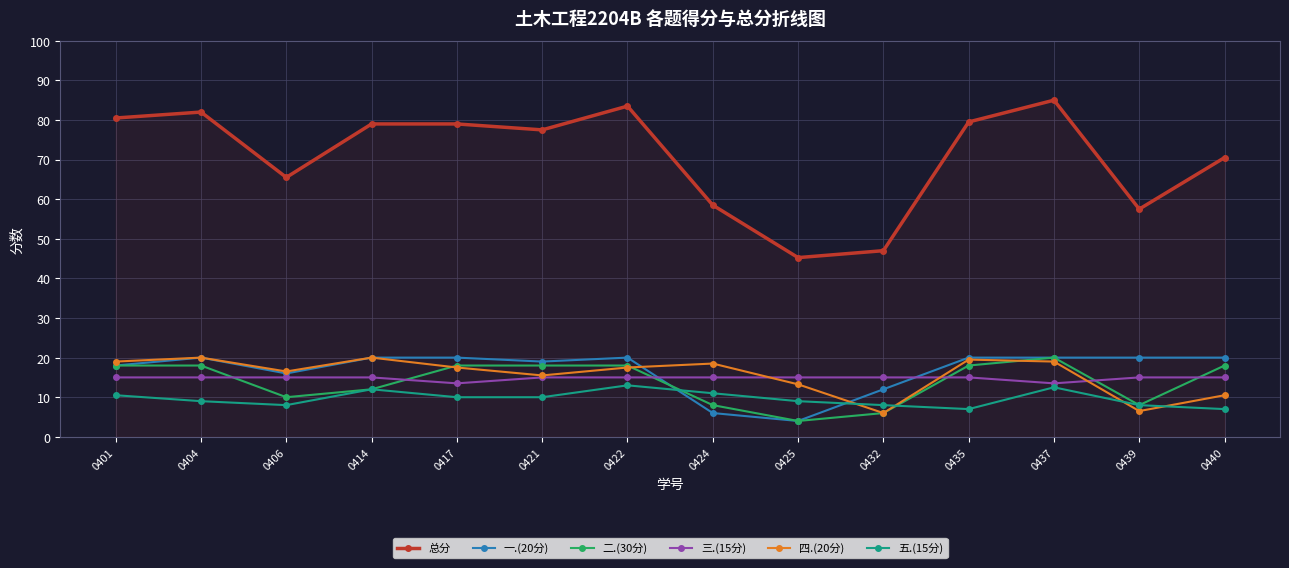

How many 三.(15分) values are between 15 and 16?

12